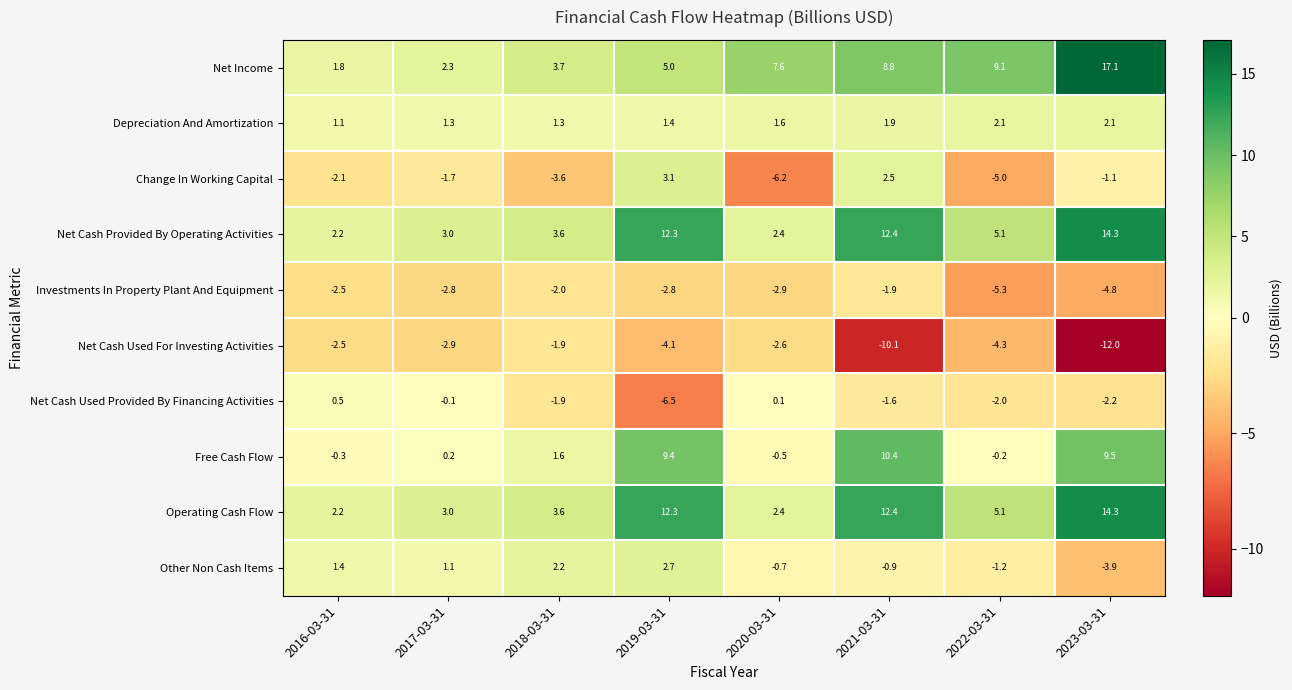

What is the spread (max minus min) of values at 2020-03-31?

13.8